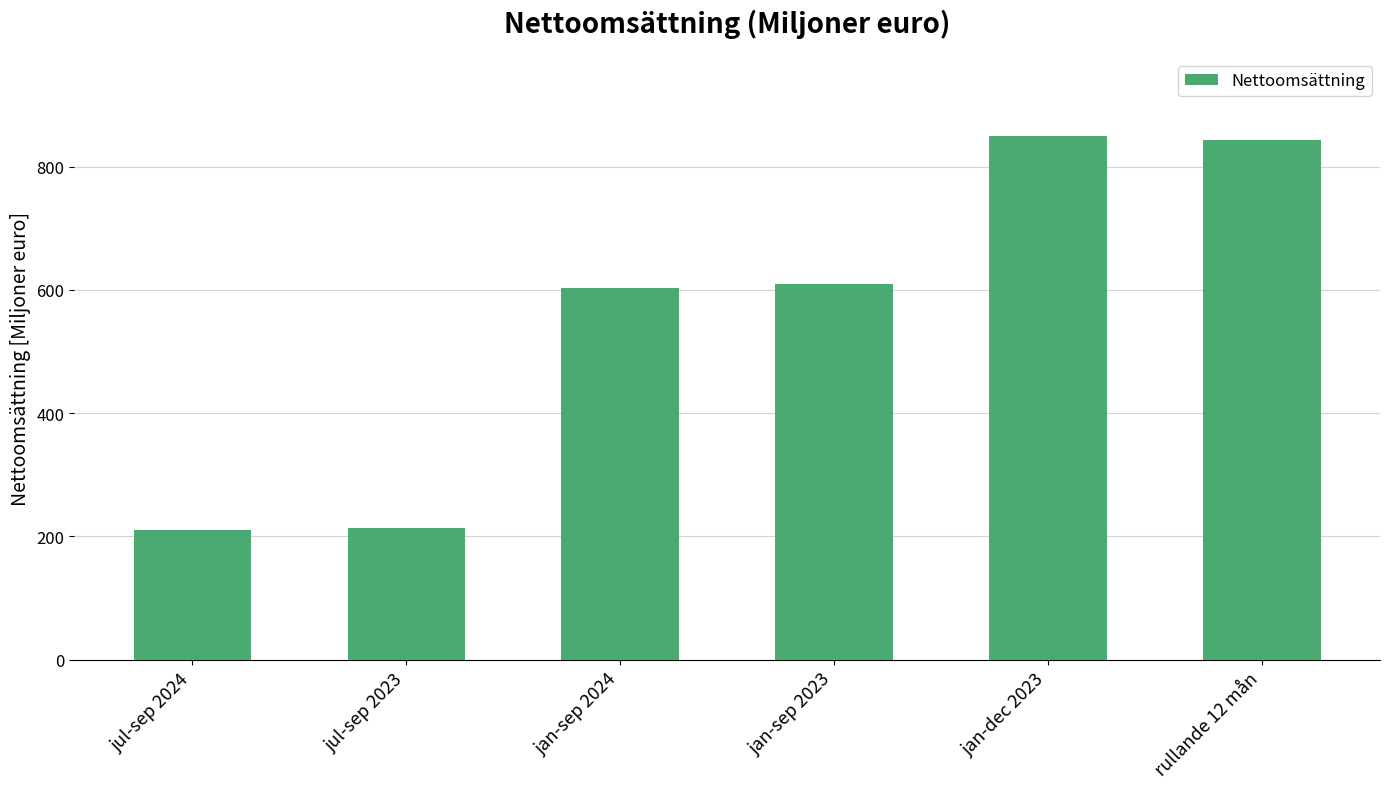

What is the sum of the values at jan-dec 2023 and jan-sep 2023?

1460.0